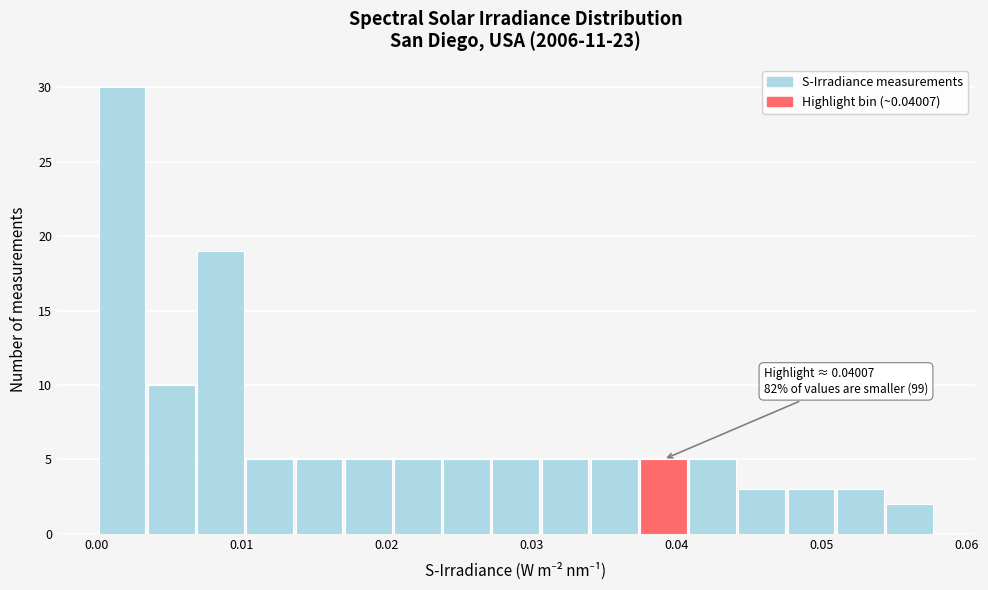

Read against the x-axis, roughly where is the centre of the tallest bar?

0.002